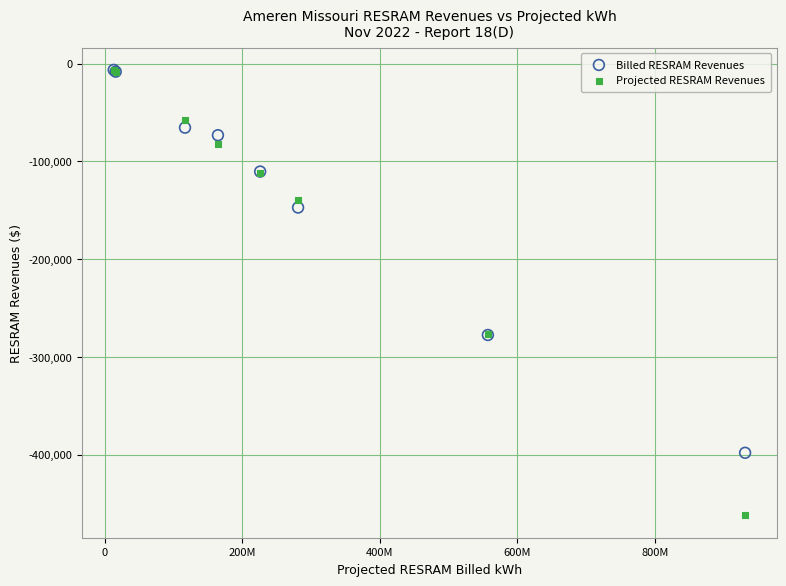

In the Billed RESRAM Revenues series, what Y value is closest to -202154?

-147092.4